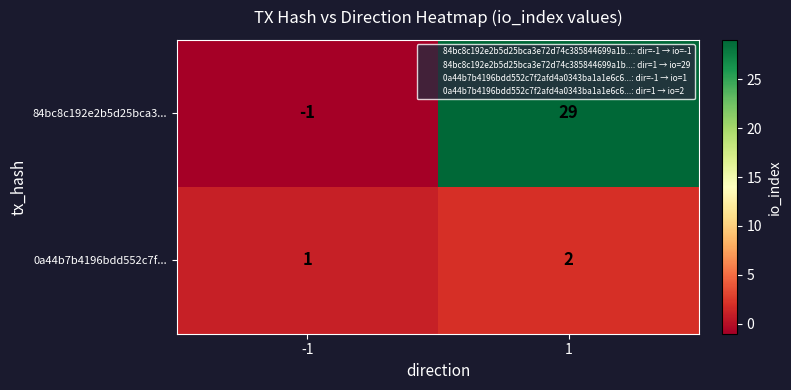

Rank the series by their average value, from highest to lowest.

84bc8c192e2b5d25bca3..., 0a44b7b4196bdd552c7f...